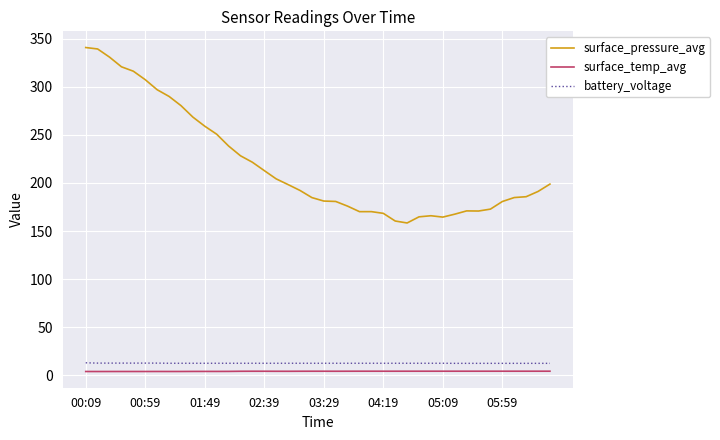

True or false: surface_pressure_avg and battery_voltage intersect in this chart.

False